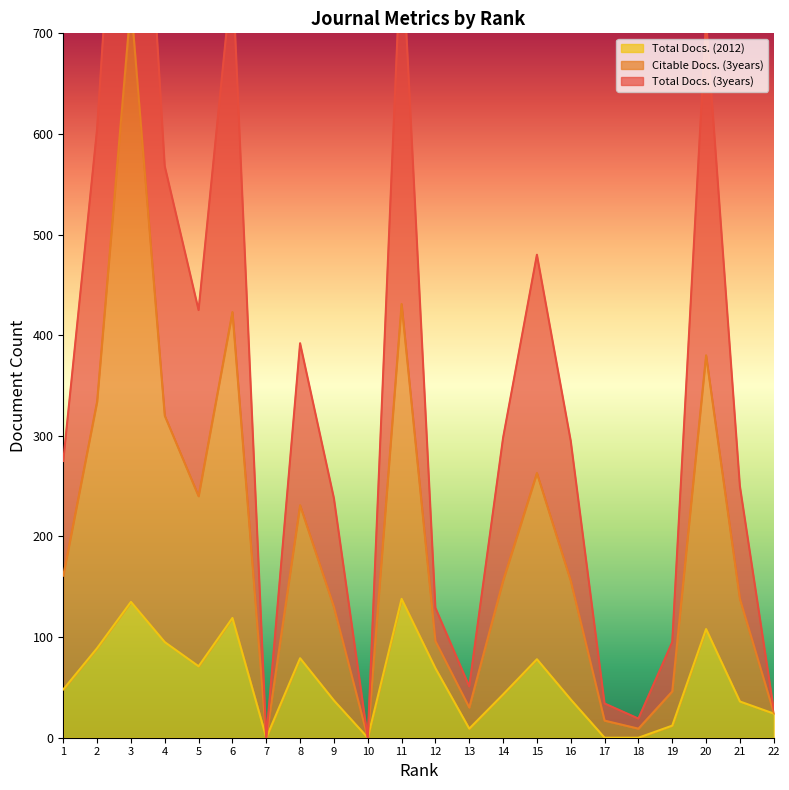

Which series has the largest total across all categories?

Total Docs. (3years)